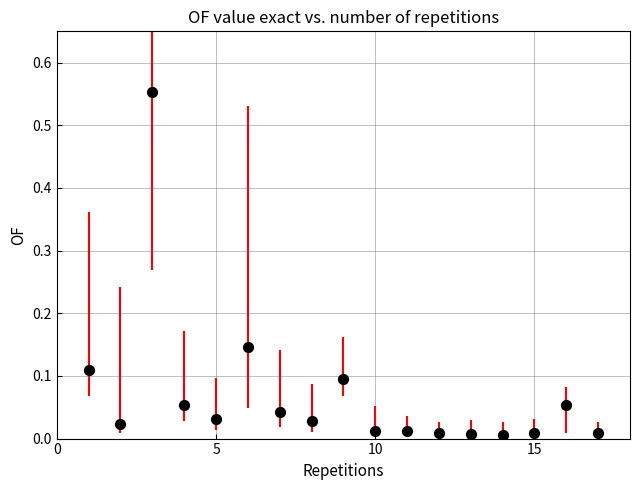

What is the range of X values (max minus min)?

16.0